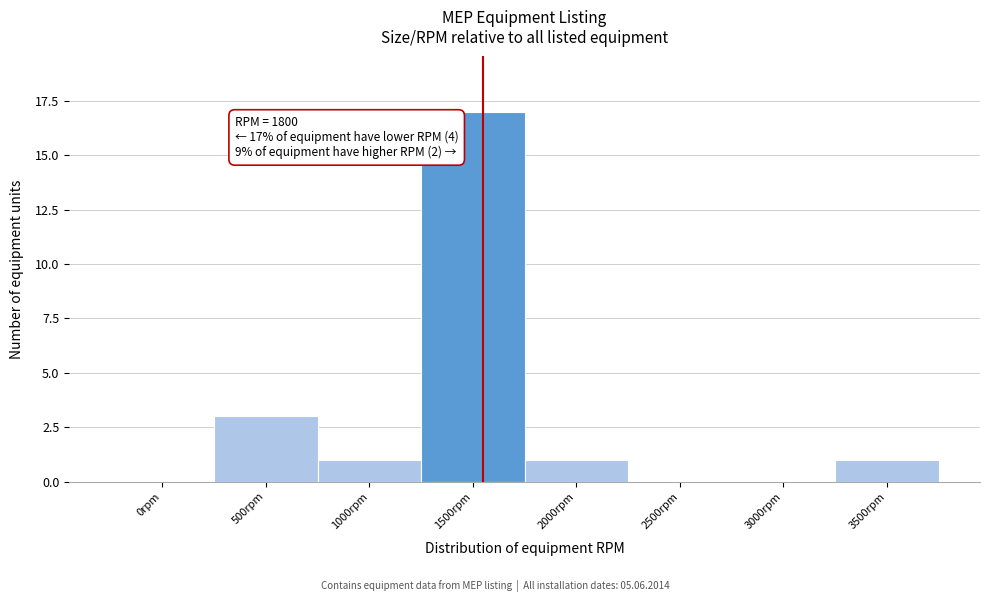

Reading left to right, list all the values displayed in this chart.

0rpm=0	500rpm=3	1000rpm=1	1500rpm=17	2000rpm=1	2500rpm=0	3000rpm=0	3500rpm=1